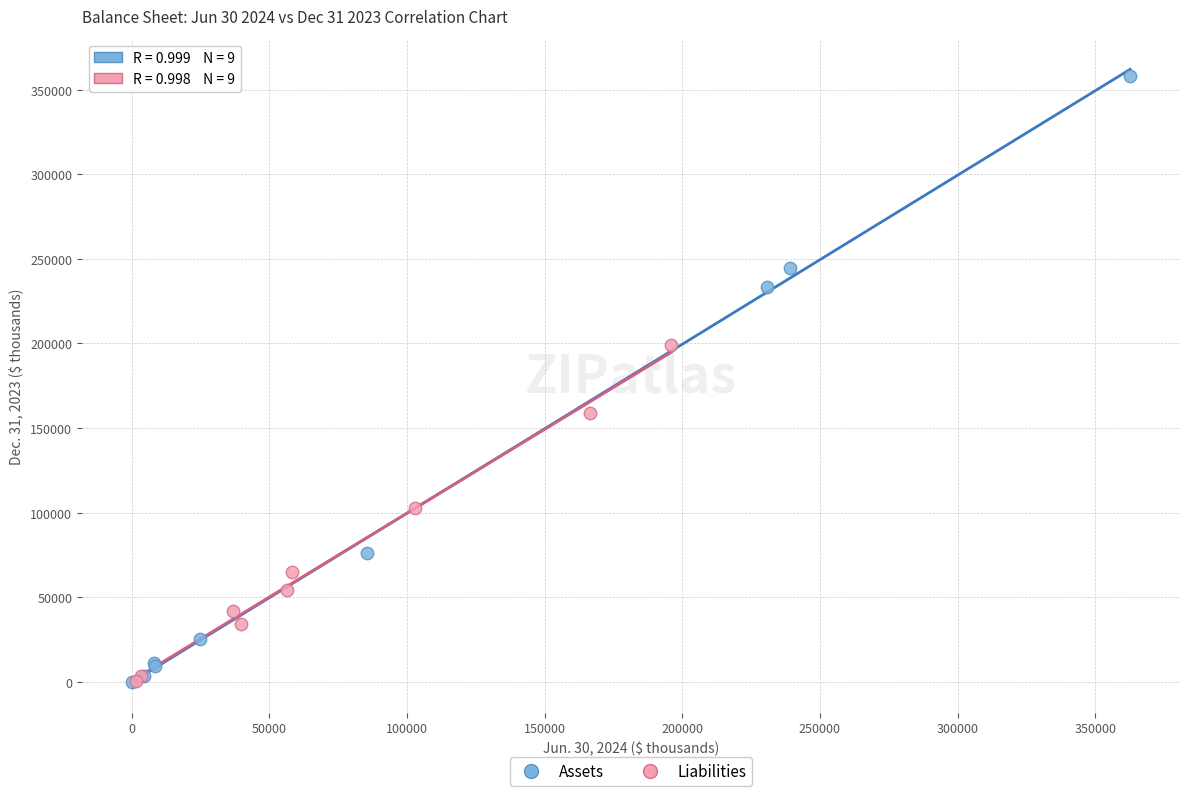

Which series reaches the maximum Y coordinate?

Assets